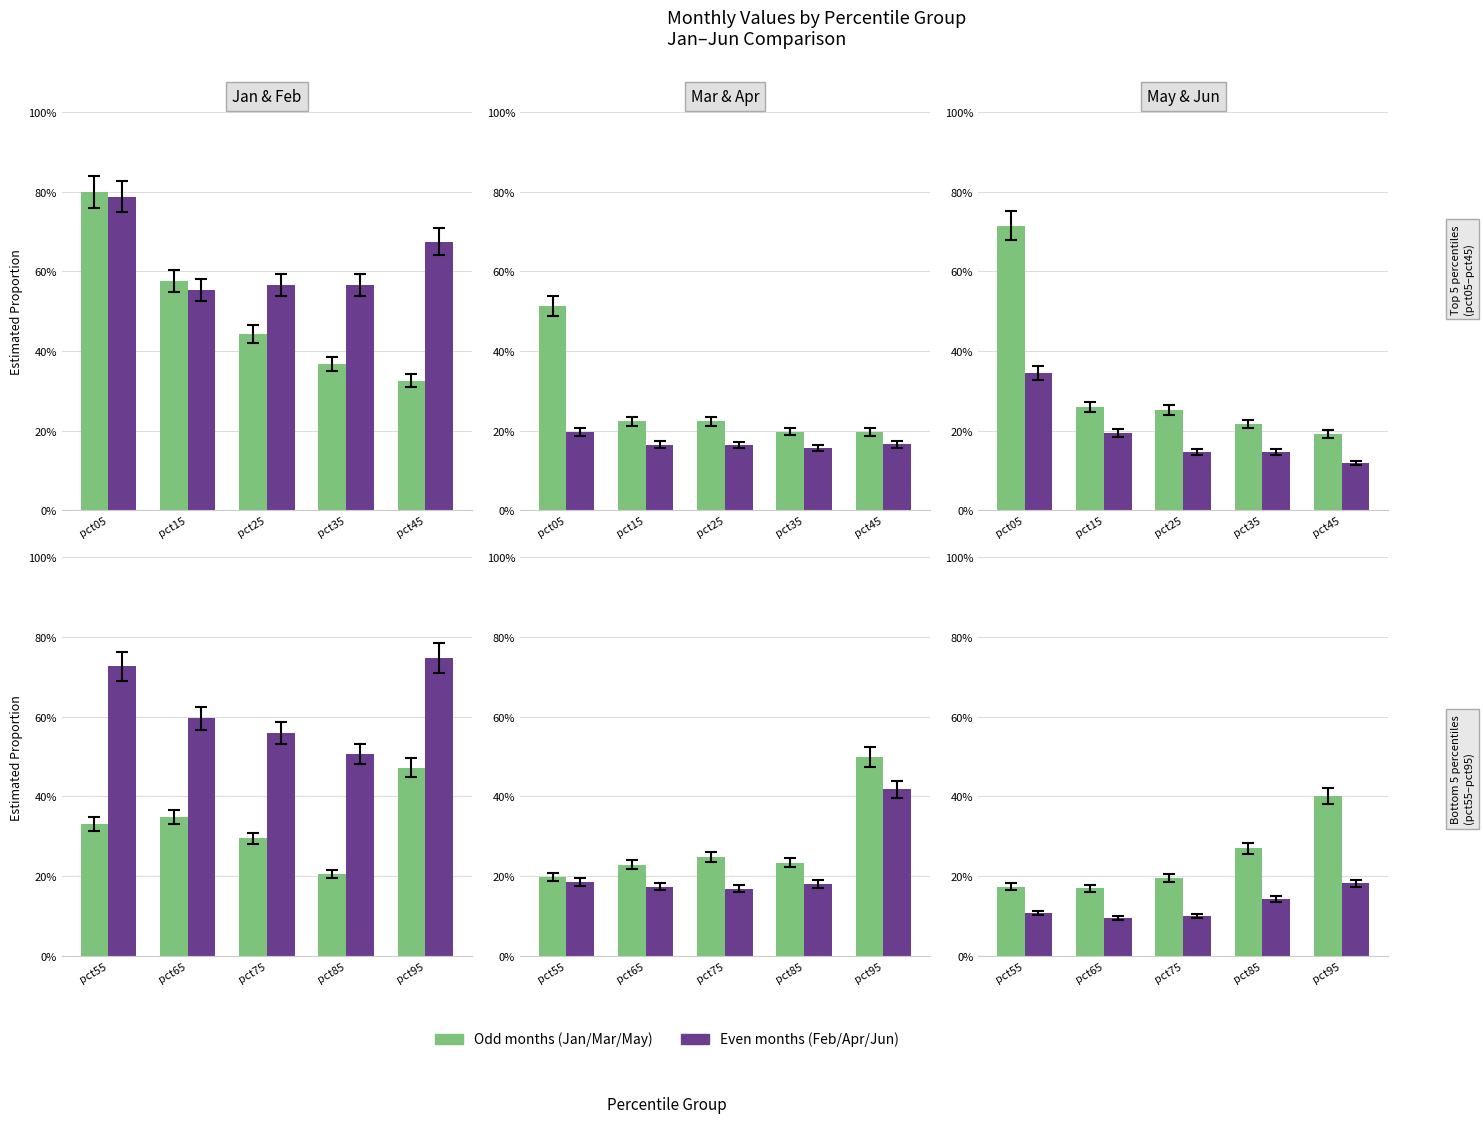

Rank the series by their maximum value, from lowest to highest.

Jun, May, Apr, Jan, Mar, Feb